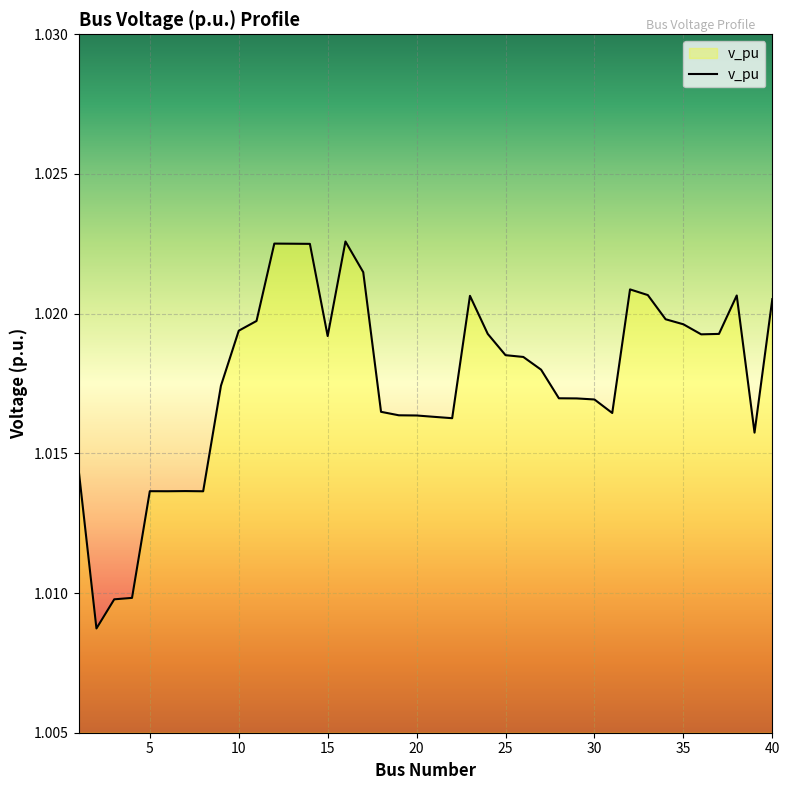

What is the value of the 15th point from the left?

1.0